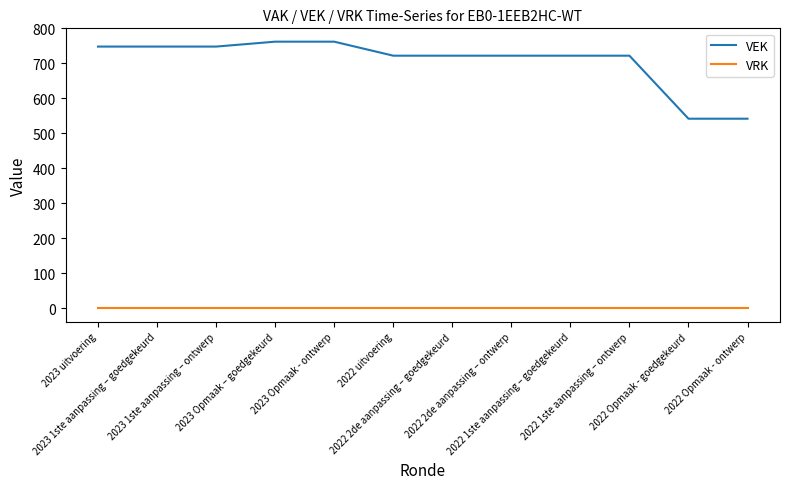

Reading left to right, list all the values displayed in this chart.

VEK: 2023 uitvoering=748	2023 1ste aanpassing – goedgekeurd=748	2023 1ste aanpassing – ontwerp=748	2023 Opmaak – goedgekeurd=762	2023 Opmaak - ontwerp=762	2022 uitvoering=722	2022 2de aanpassing – goedgekeurd=722	2022 2de aanpassing – ontwerp=722	2022 1ste aanpassing – goedgekeurd=722	2022 1ste aanpassing – ontwerp=722	2022 Opmaak - goedgekeurd=542	2022 Opmaak - ontwerp=542
VRK: 2023 uitvoering=0	2023 1ste aanpassing – goedgekeurd=0	2023 1ste aanpassing – ontwerp=0	2023 Opmaak – goedgekeurd=0	2023 Opmaak - ontwerp=0	2022 uitvoering=0	2022 2de aanpassing – goedgekeurd=0	2022 2de aanpassing – ontwerp=0	2022 1ste aanpassing – goedgekeurd=0	2022 1ste aanpassing – ontwerp=0	2022 Opmaak - goedgekeurd=0	2022 Opmaak - ontwerp=0